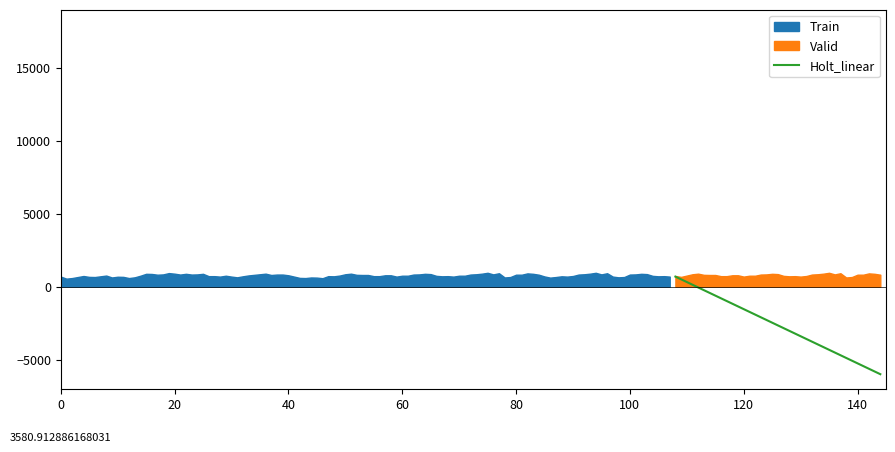

What is the minimum value for Holt_linear?

-6000.0